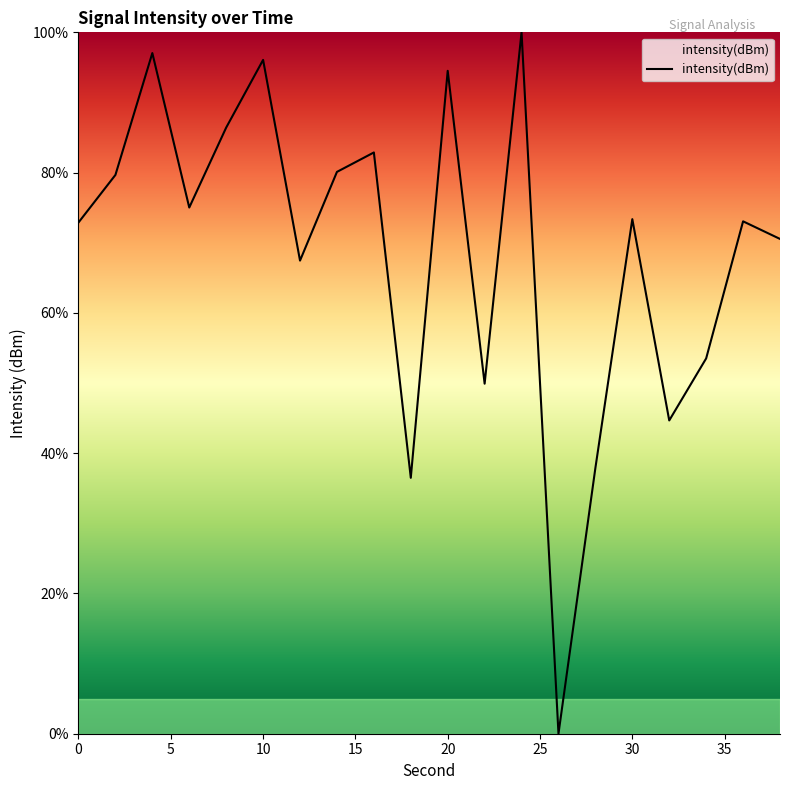

What is the difference between the maximum and minimum values?

100.0